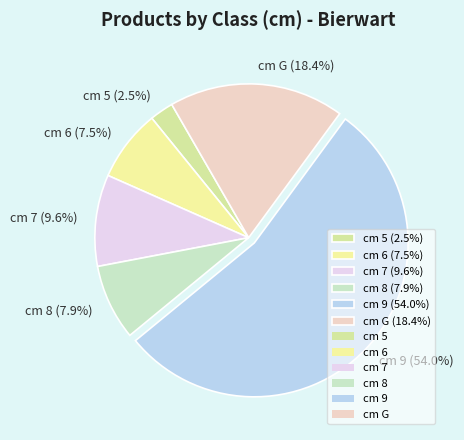

Combined, what portion of the pie is cm 5 (2.5%) and cm 6 (7.5%)?

10.0%